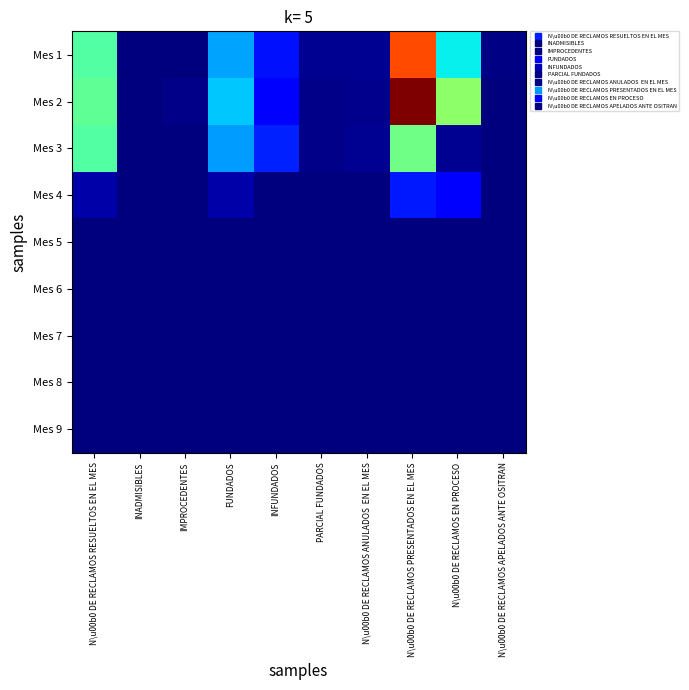

What is the greatest value displayed?

1.0